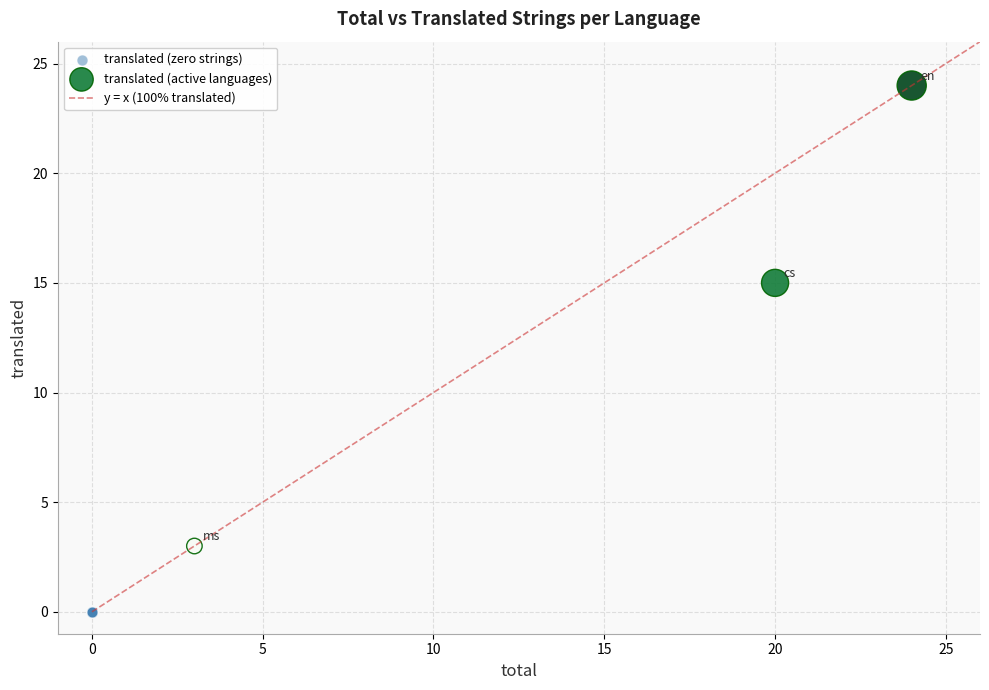

Which series contains the highest Y value?

translated (active languages)